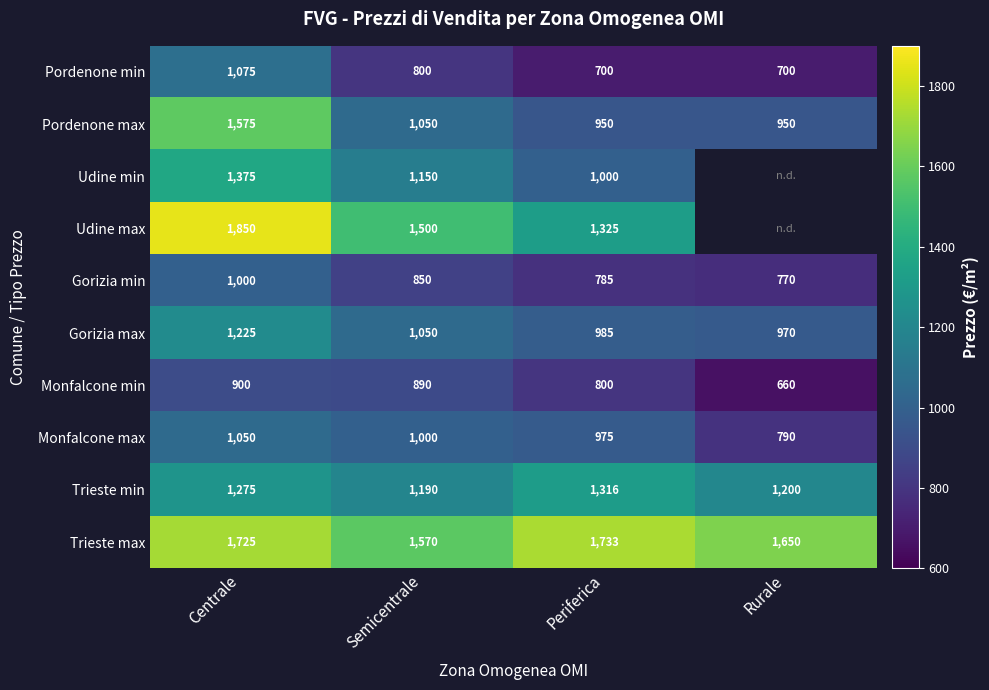

Rank the series at Centrale from highest to lowest value.

Udine max, Trieste max, Pordenone max, Udine min, Trieste min, Gorizia max, Pordenone min, Monfalcone max, Gorizia min, Monfalcone min